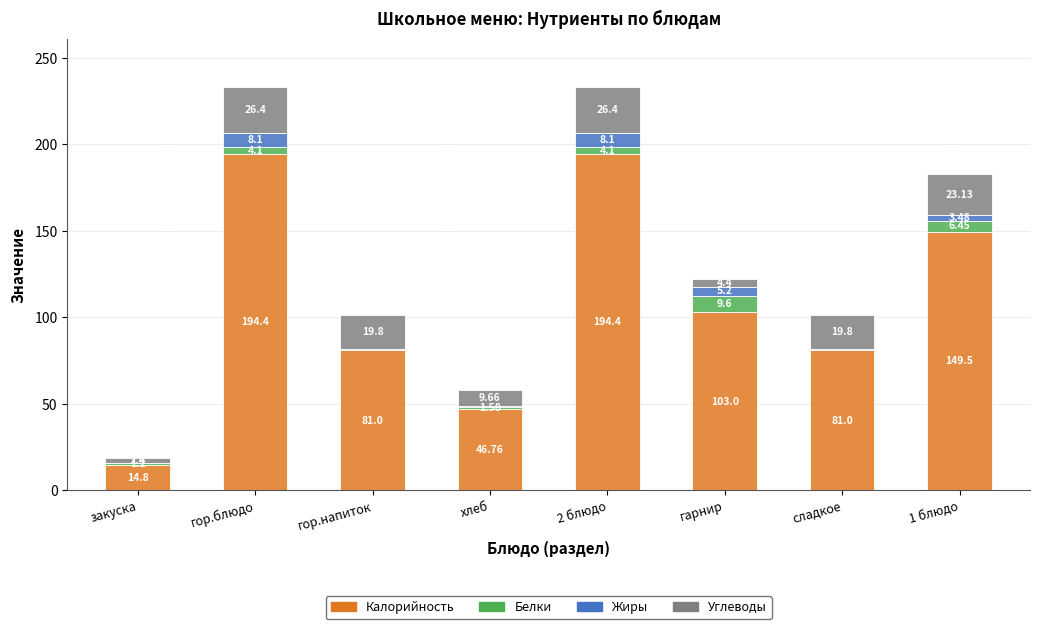

What is the sum of the Калорийность values at гарнир and закуска?

117.8